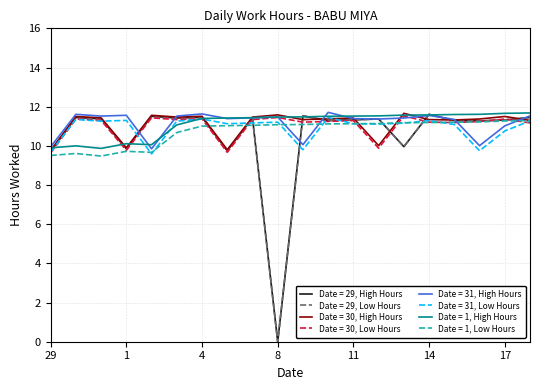

What is the label of the 4th point from the right?

15